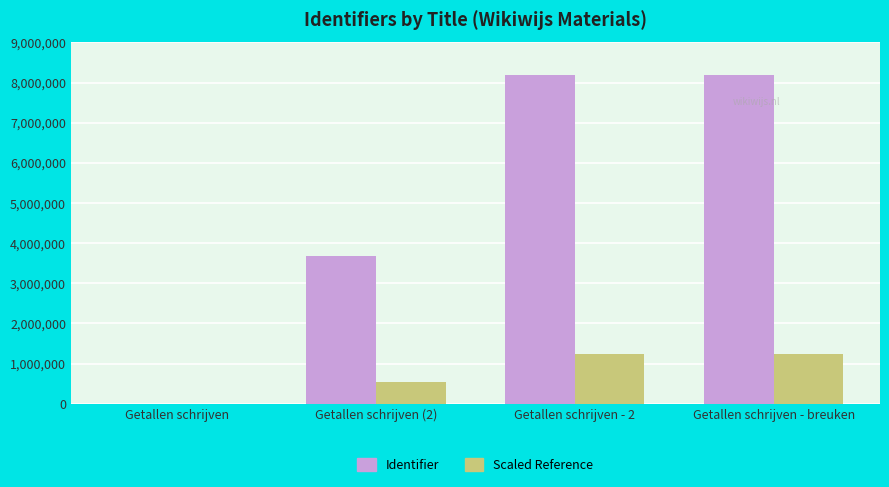

What is the maximum value for Identifier?

8195256.0